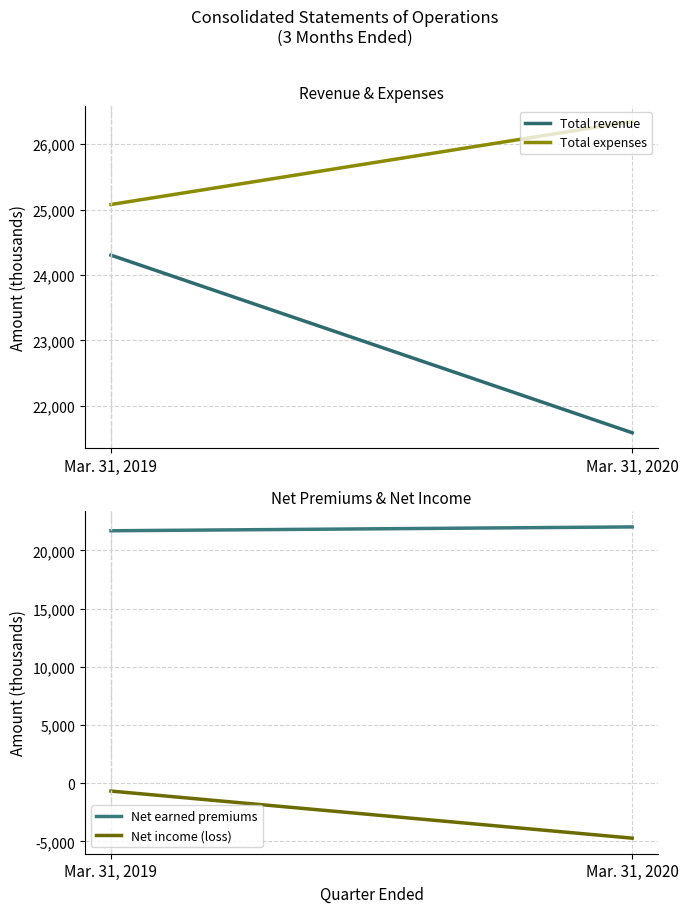

What is the lowest value of the Net earned premiums series?

21687